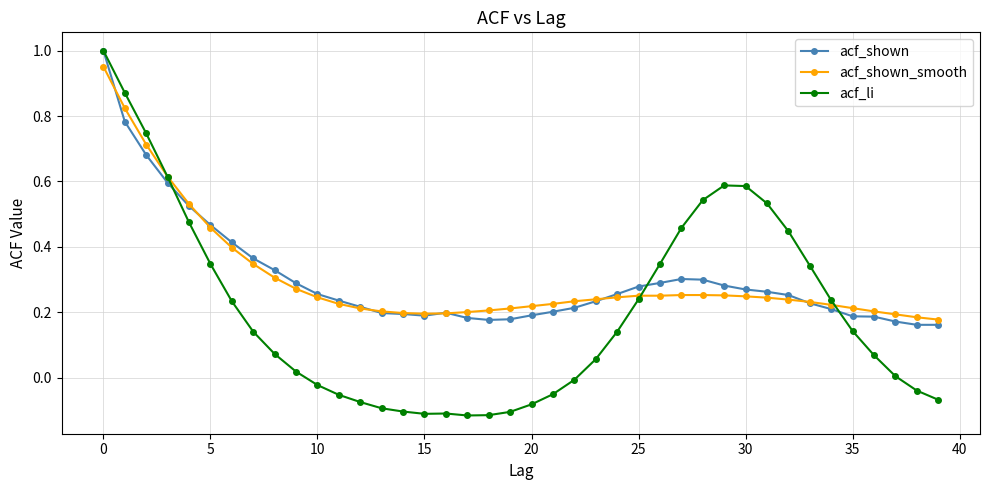

At how many categories does at least one series exceed 0?

40